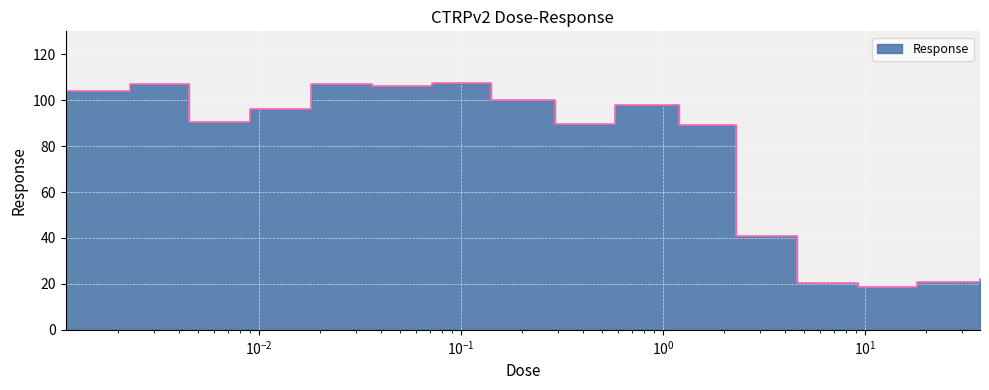

Rank the categories by value from highest to lowest.

0.072, 0.018, 0.0023, 0.036, 0.0011, 0.14, 0.58, 0.009, 0.0045, 0.29, 1.2, 2.3, 37.0, 18.0, 4.6, 9.2